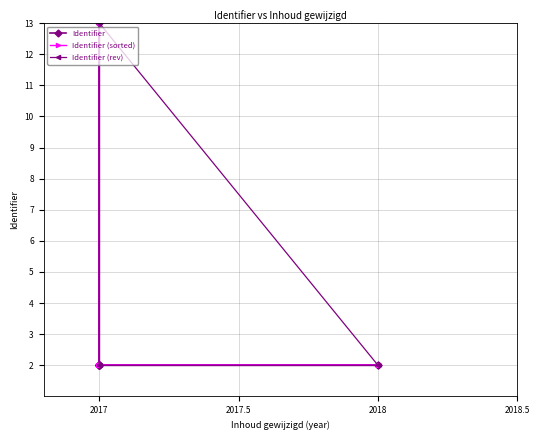

Does the chart display data point markers on the line(s)?

Yes